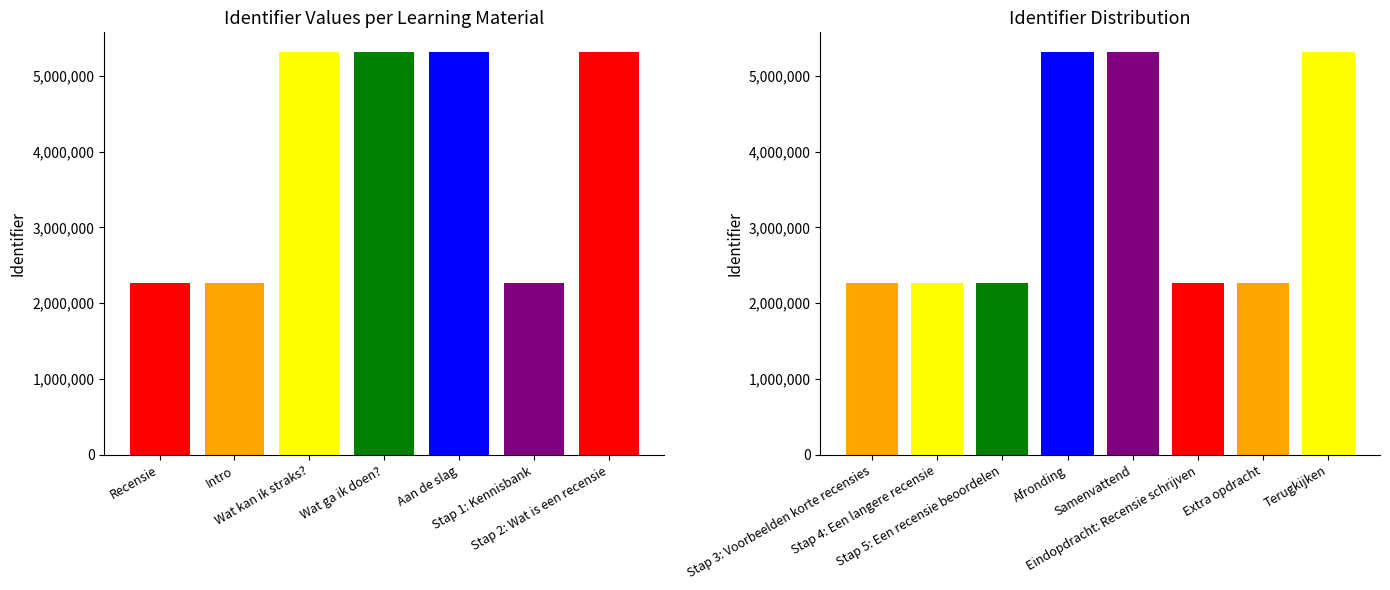

Rank the categories by value from lowest to highest.

Recensie, Intro, Stap 1: Kennisbank, Stap 3: Voorbeelden korte recensies, Stap 4: Een langere recensie, Stap 5: Een recensie beoordelen, Eindopdracht: Recensie schrijven, Extra opdracht, Wat kan ik straks?, Wat ga ik doen?, Aan de slag, Stap 2: Wat is een recensie, Afronding, Samenvattend, Terugkijken